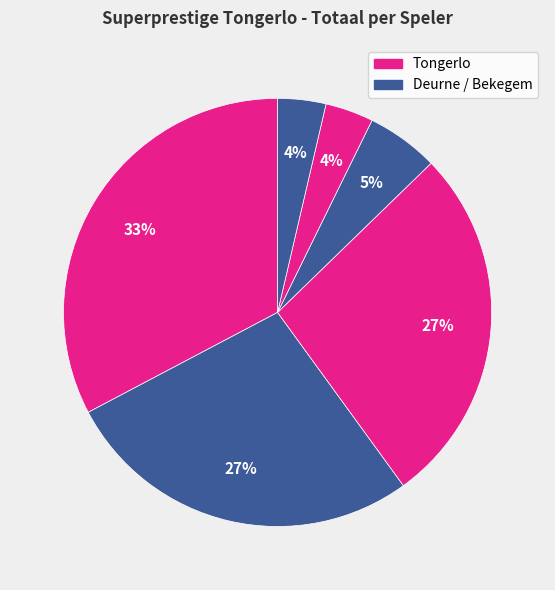

How many slices are in this pie chart?

6